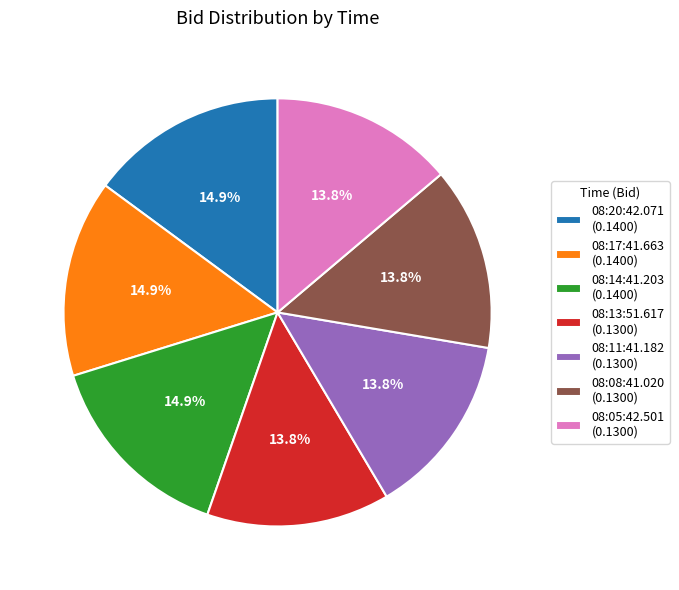

Which has a higher value, 08:11:41.182 (0.1300) or 08:17:41.663 (0.1400)?

08:17:41.663 (0.1400)